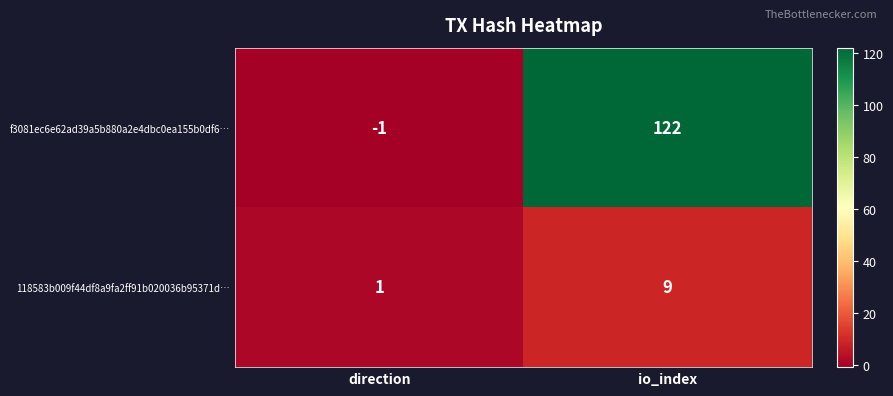

Is the value of 118583b009f44df8a9fa2ff91b020036b95371d… at io_index greater than the value of f3081ec6e62ad39a5b880a2e4dbc0ea155b0df6… at io_index?

No